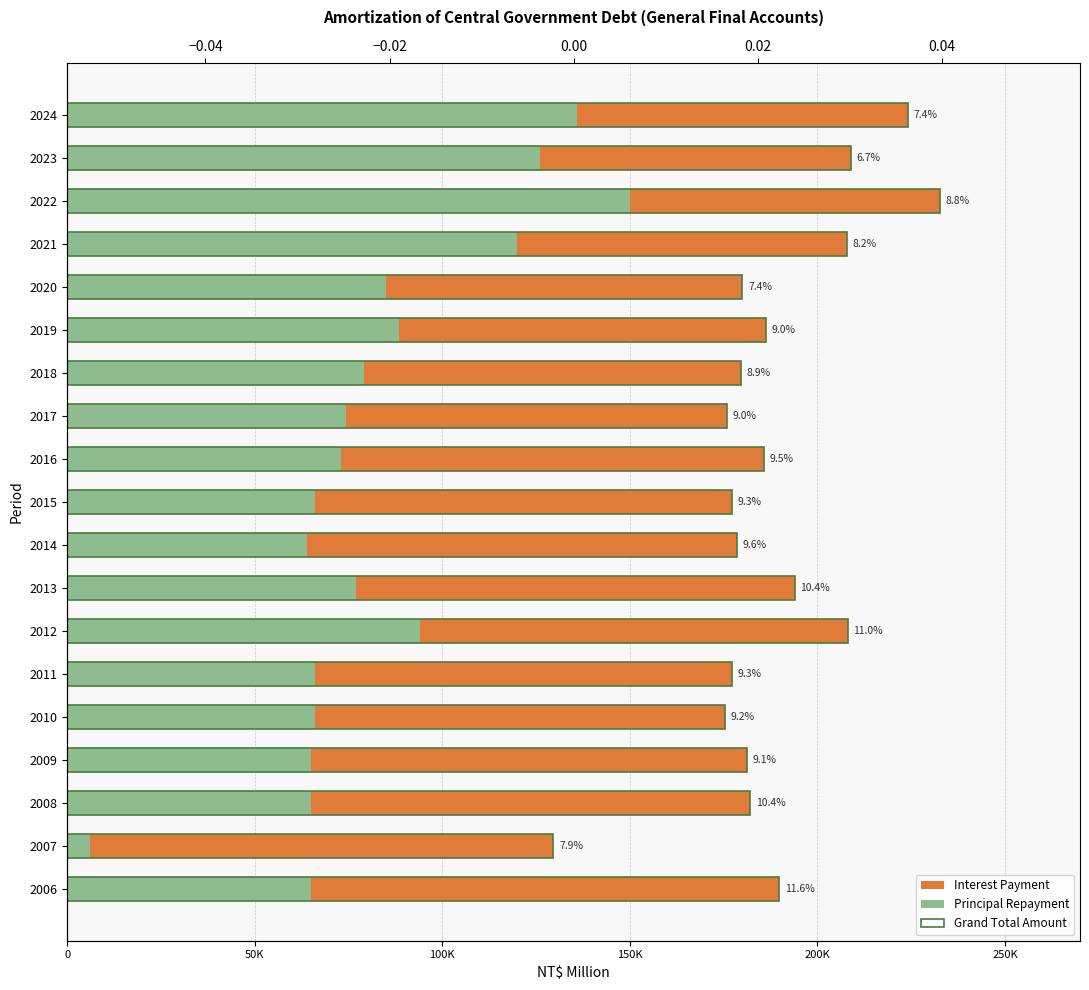

At how many categories does at least one series exceed 68715?

19